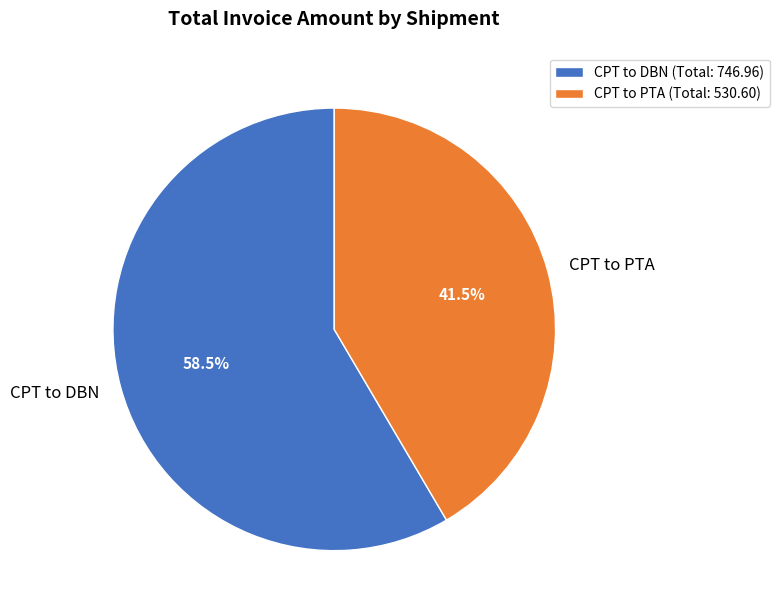

Is there any slice that represents more than half of the pie?

Yes